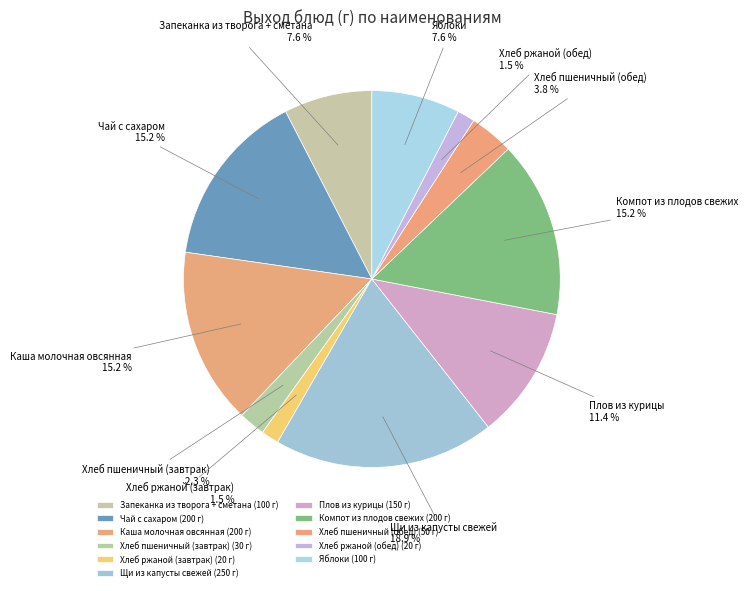

What portion of the pie excludes Яблоки?

92.4%